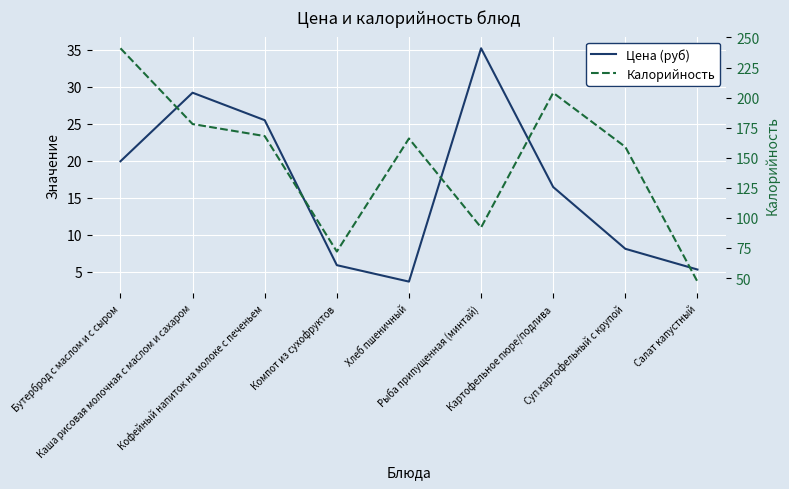

Where is the first local minimum for Цена (руб)?

Хлеб пшеничный